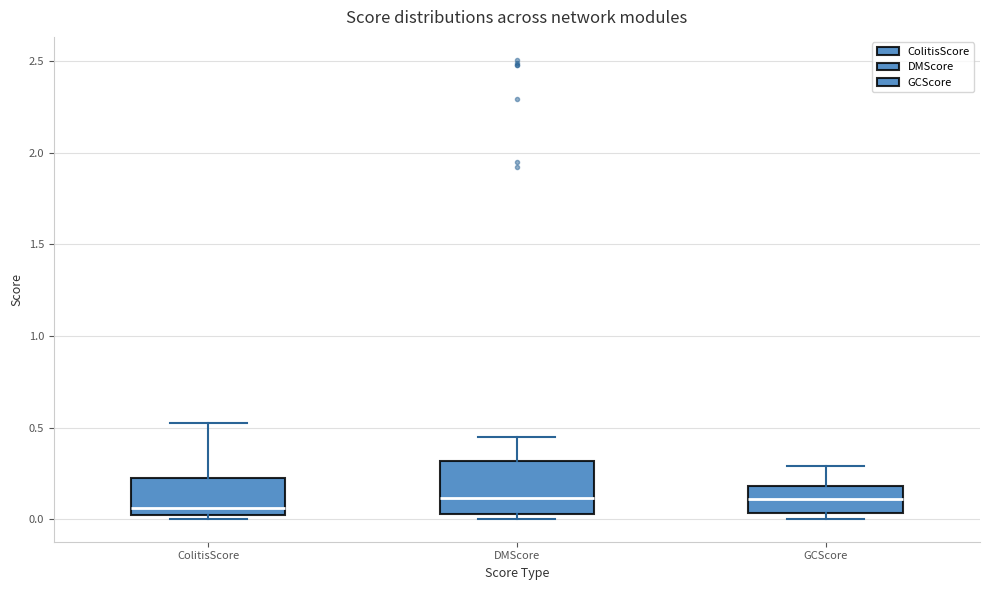

Reading left to right, read every box against the y-axis: the position of its median line, the range the box covers, and the ends of its whiskers. The values are not printed on the chart, so give them approximately, as read against the axis.

ColitisScore: median 0.05, box 0.00 to 0.25, whiskers 0.00 (just below the box's lower edge) to 0.55
DMScore: median 0.10, box 0.05 to 0.30, whiskers 0.00 to 0.45
GCScore: median 0.10, box 0.05 to 0.20, whiskers 0.00 to 0.30